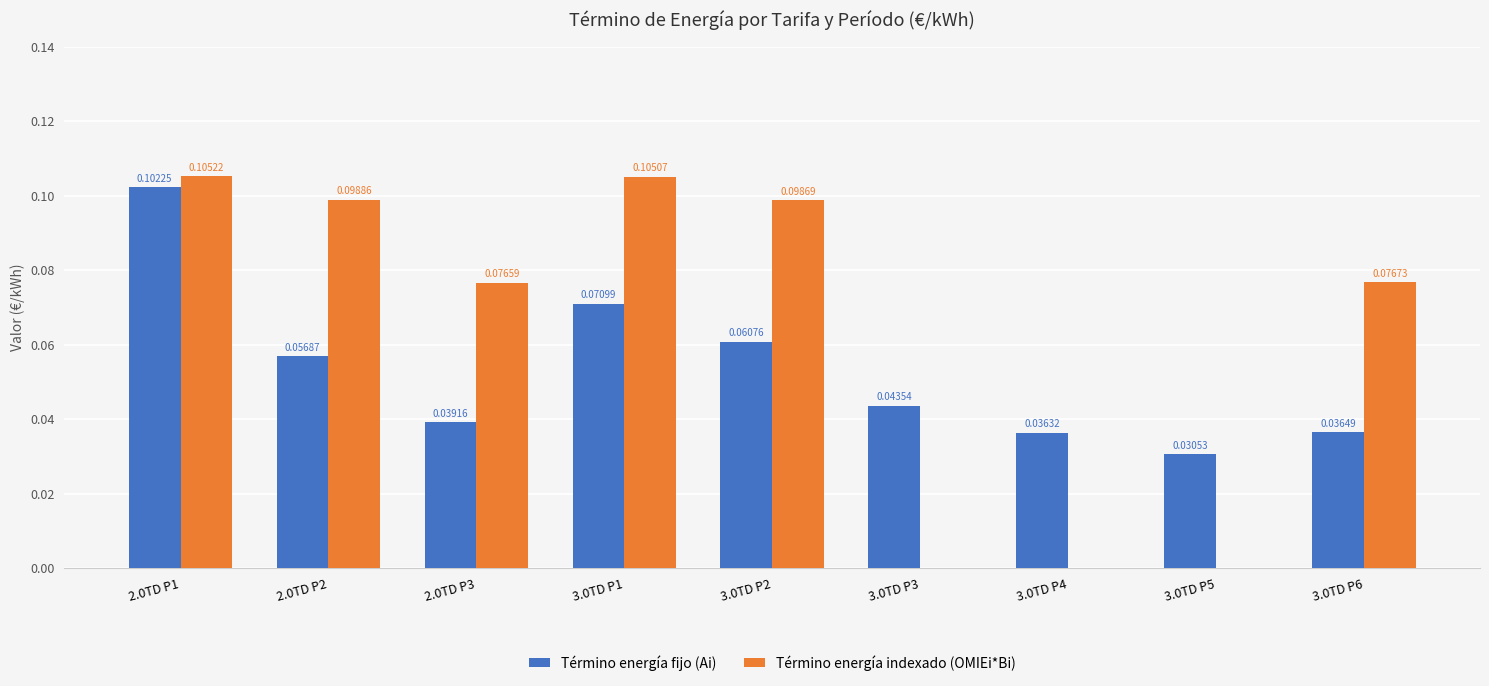

What is the sum of the Término energía fijo (Ai) values at 3.0TD P2 and 2.0TD P1?

0.2